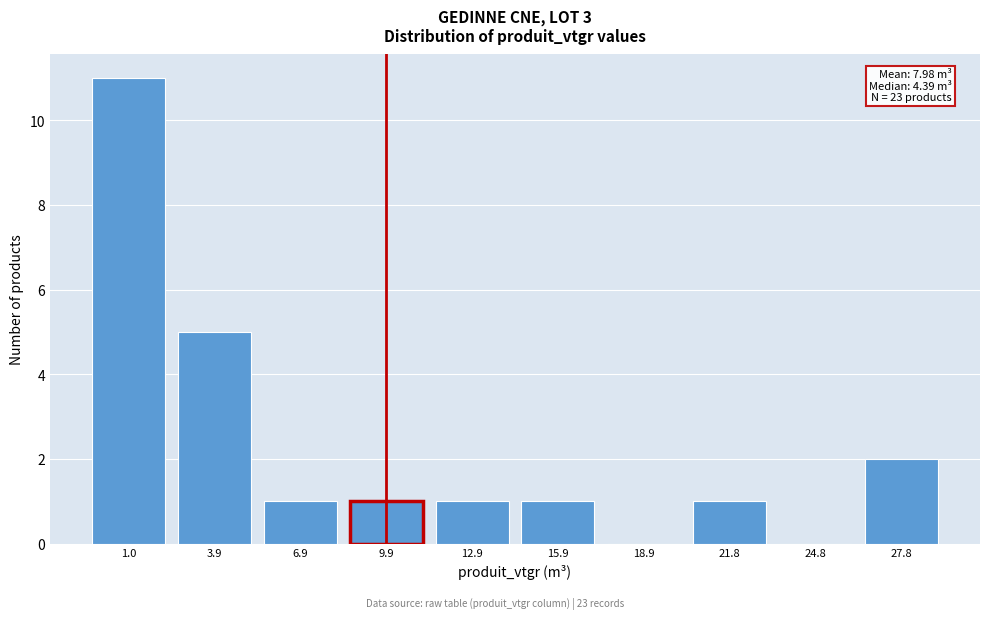

Reading right to left, transcribe all the data shown in this chart.

27.8=2	24.8=0	21.8=1	18.9=0	15.9=1	12.9=1	9.9=1	6.9=1	3.9=5	1.0=11